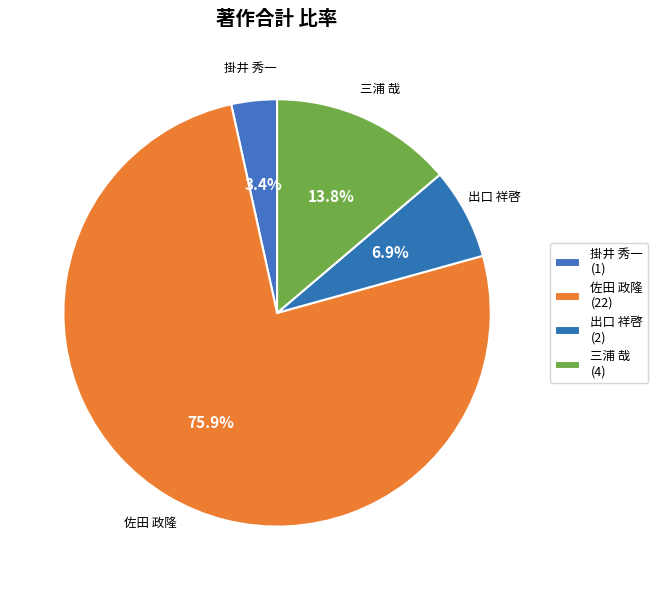

What percentage is the 出口 祥啓 slice, to the nearest percent?

7%